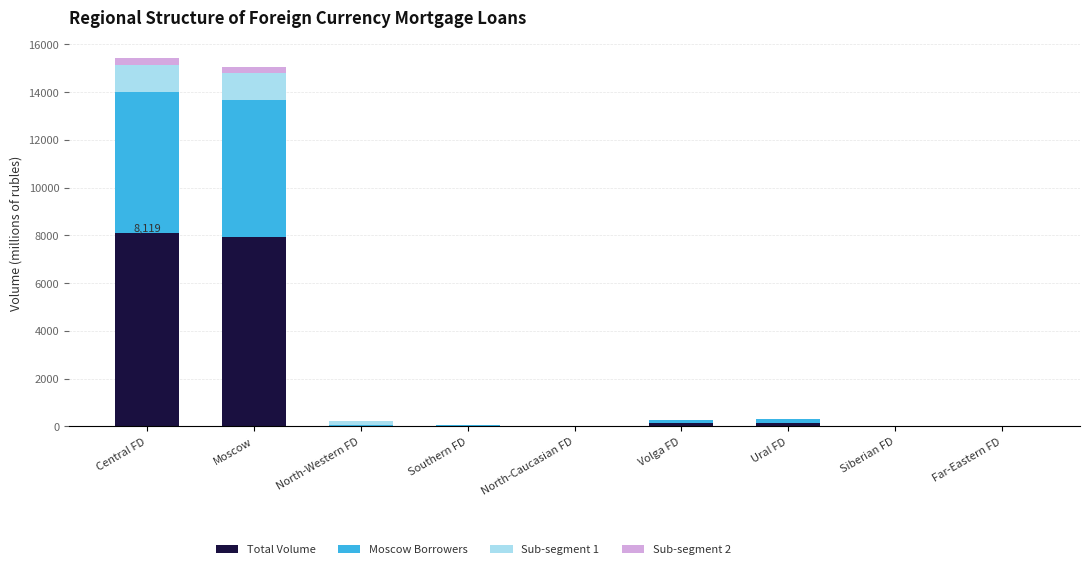

Is it true that Total Volume equals -3175 at North-Caucasian FD?

False